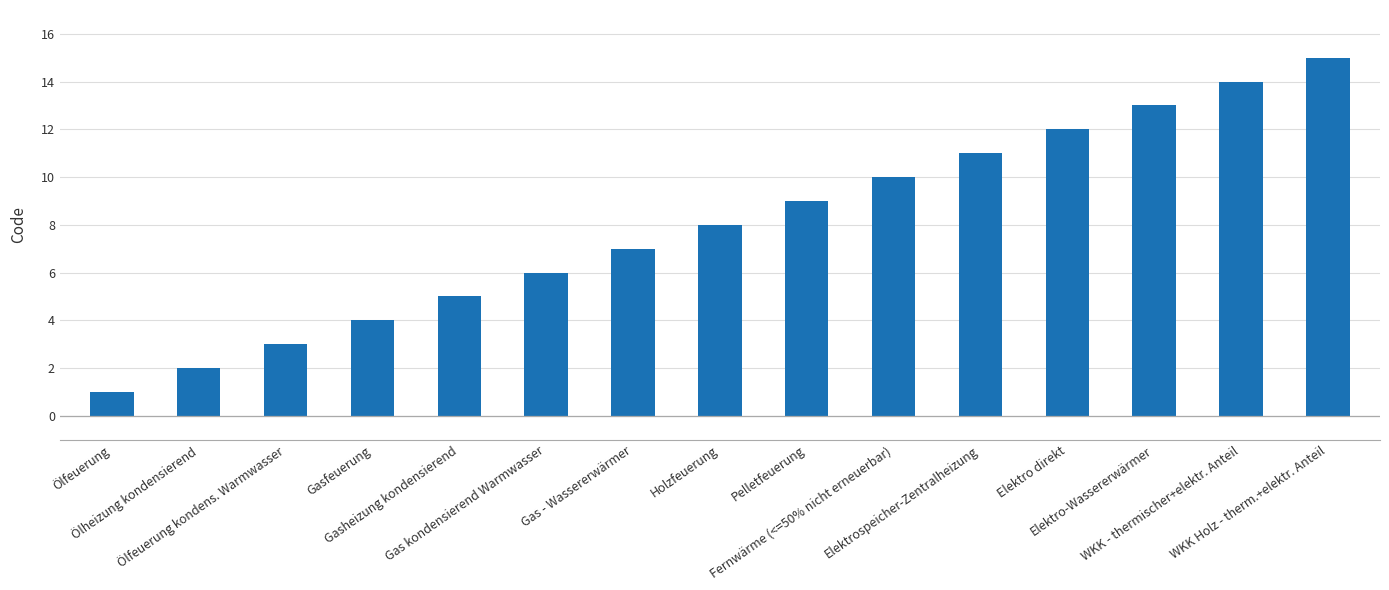

Approximately how many times larger is the value at WKK Holz - therm.+elektr. Anteil compared to WKK - thermischer+elektr. Anteil?

1.1